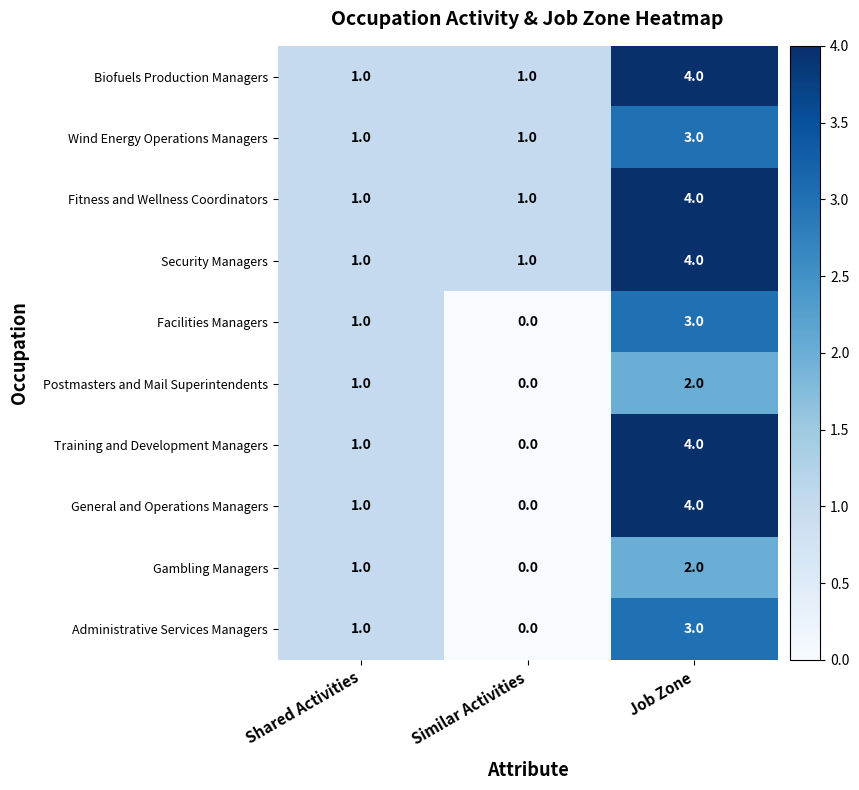

At how many categories does at least one series exceed 0?

3